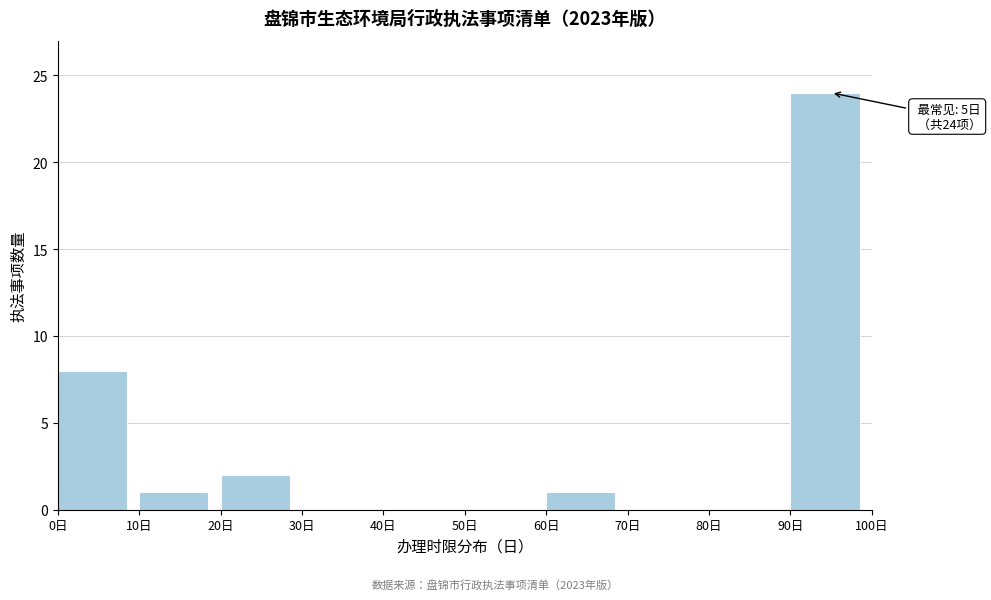

Over which range of the x-axis is the bar tallest?

90 to 100